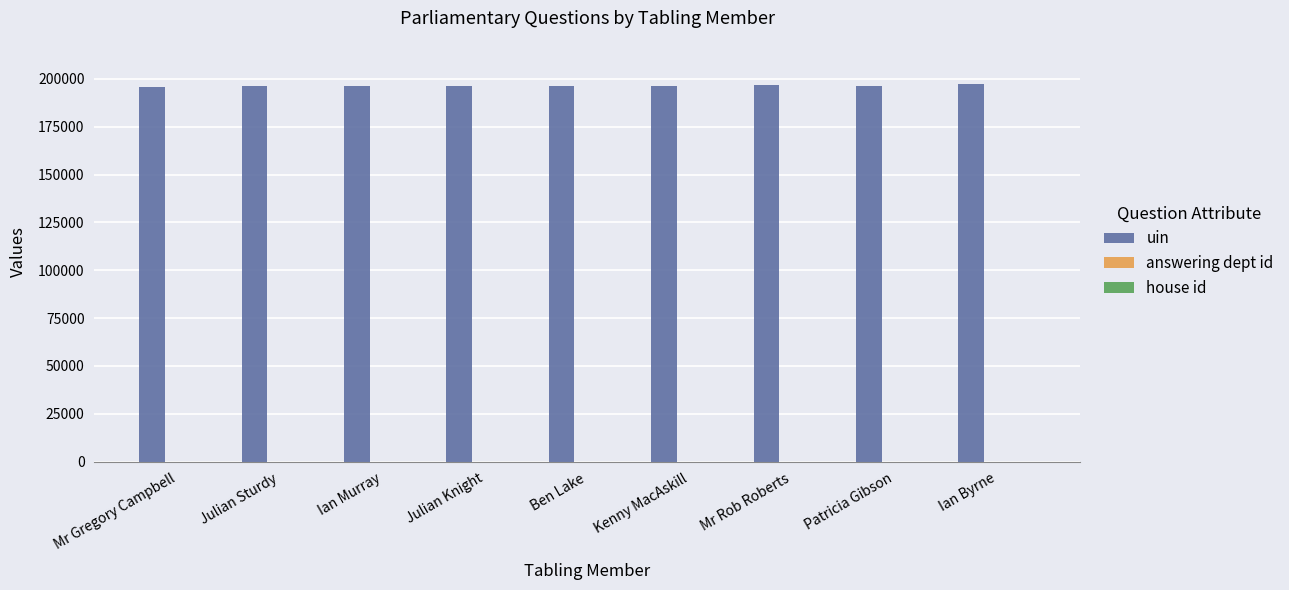

Which series has the largest total across all categories?

uin